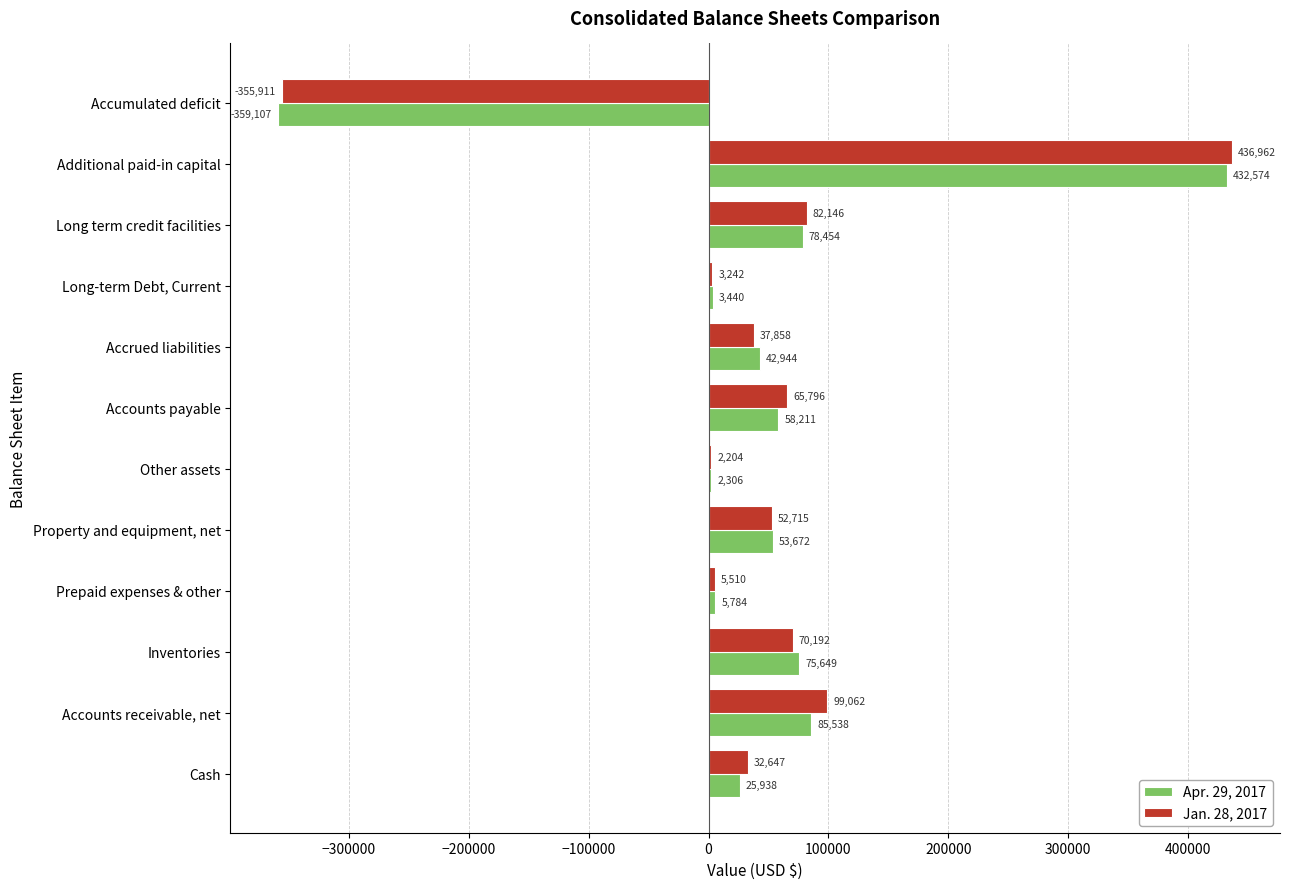

Where is Jan. 28, 2017 nearest to the value 40525?

Accrued liabilities